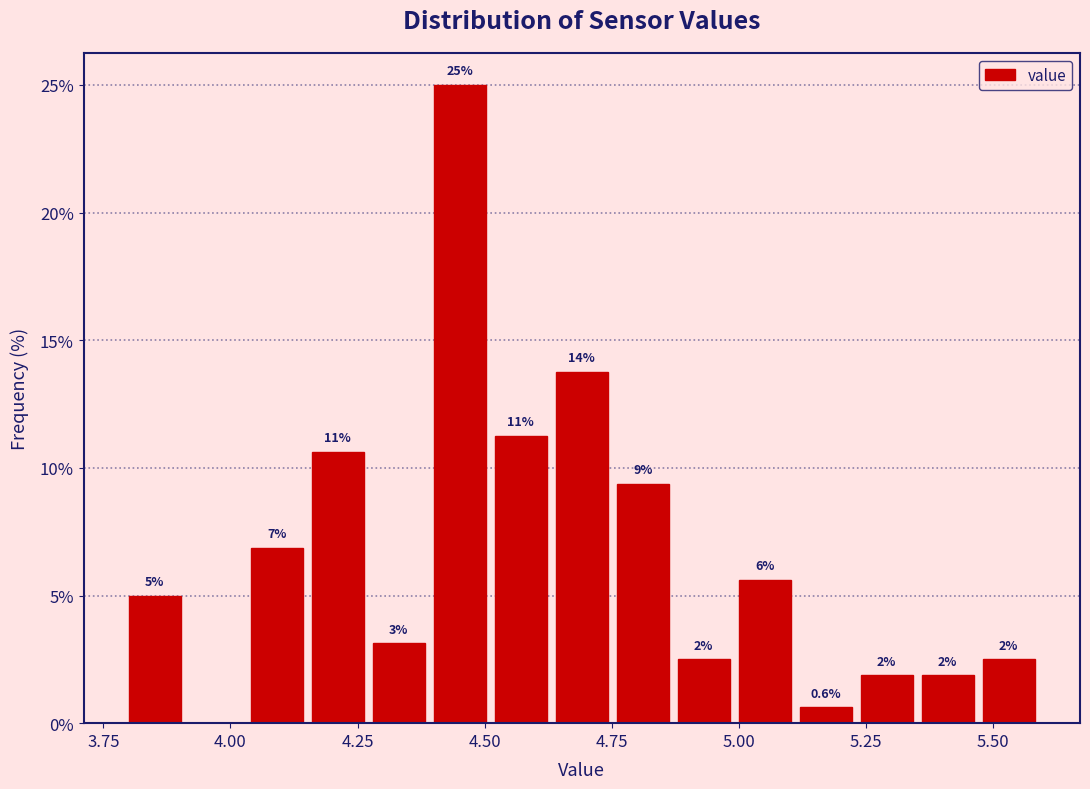

Around what value on the x-axis is the tallest bar? Give the approximate position of its centre, as read against the axis.

4.45